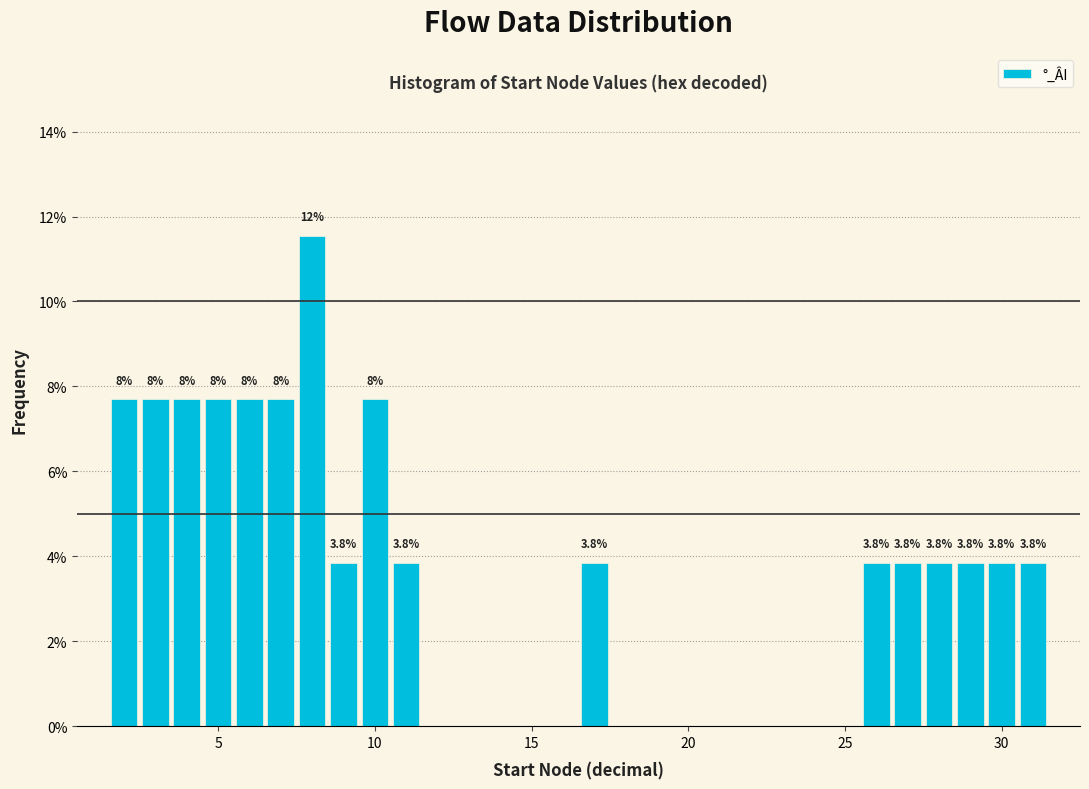

Read against the x-axis, roughly where is the centre of the tallest bar?

8.0